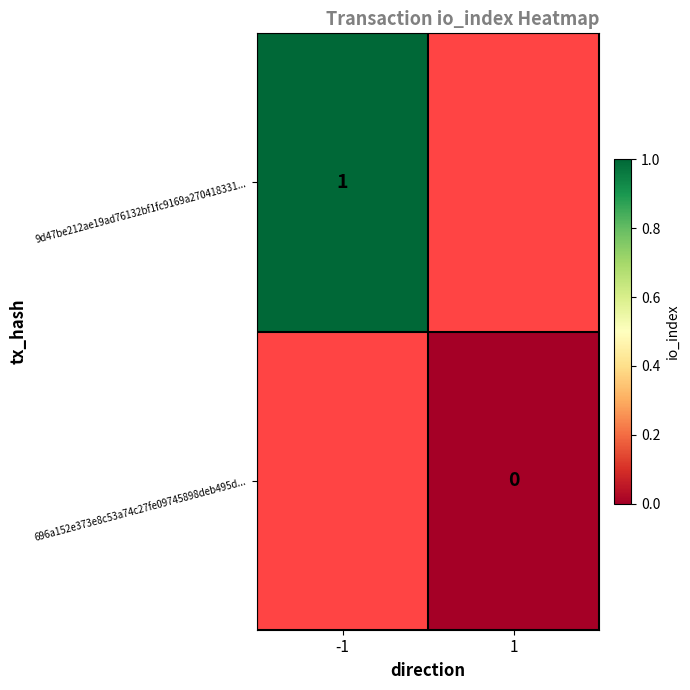

Is it true that 9d47be212ae19ad76132bf1fc9169a270418331... equals 2 at -1?

False